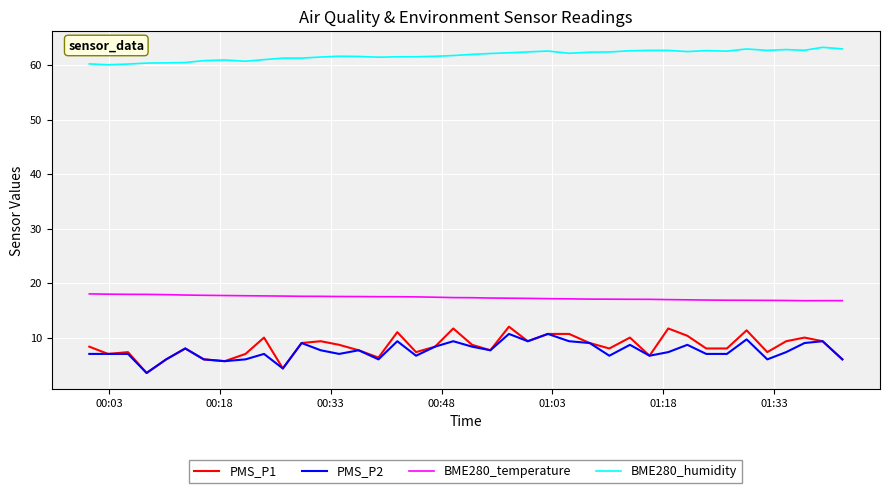

What is the lowest value of the BME280_humidity series?

60.1